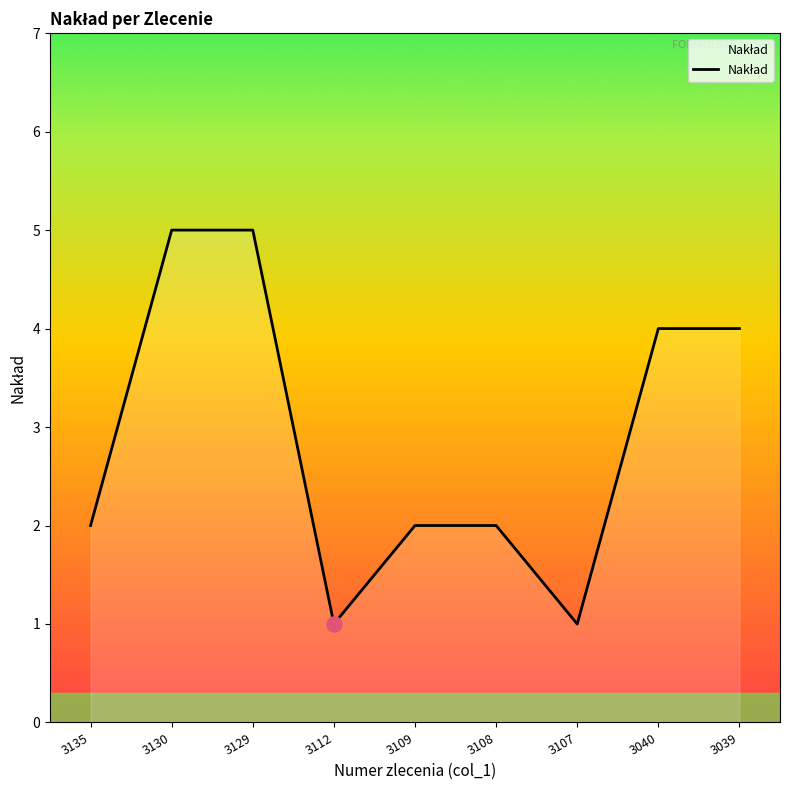

What is the ratio of the value at 3040 to the value at 3039?

1.0